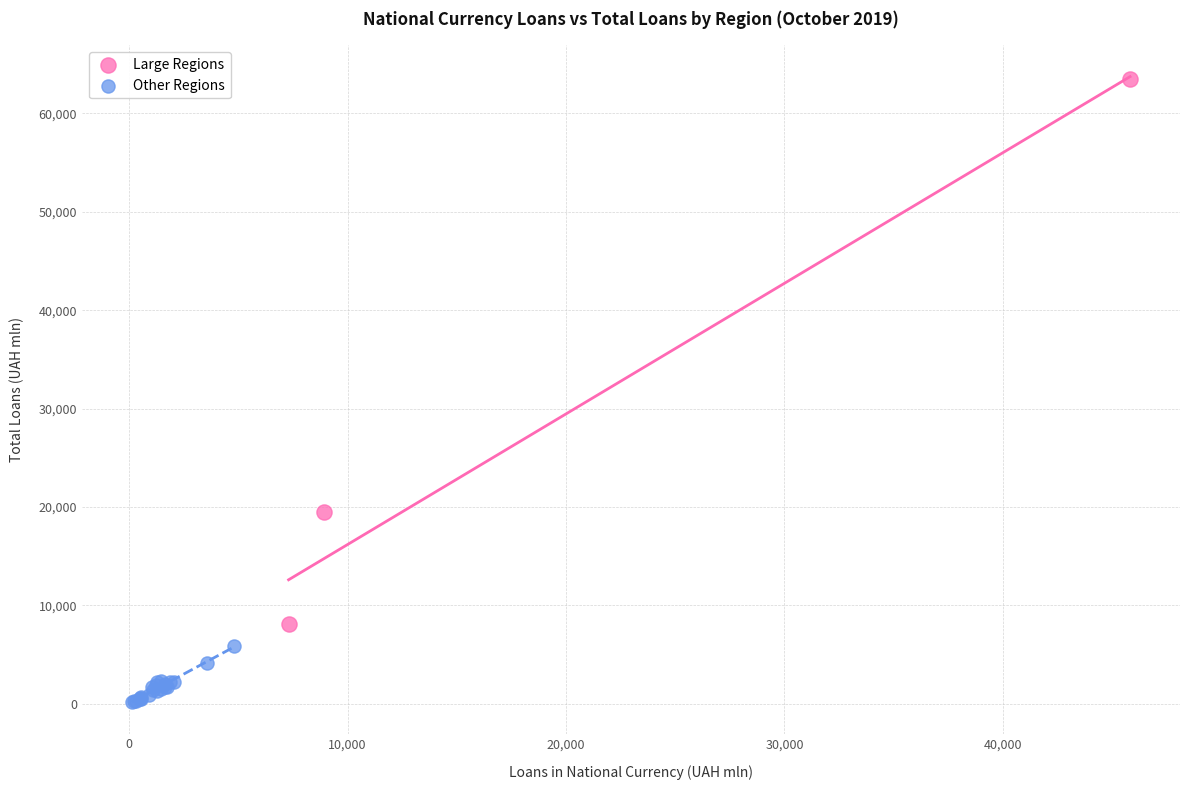

What are all the series names shown in the legend?

Large Regions, Other Regions